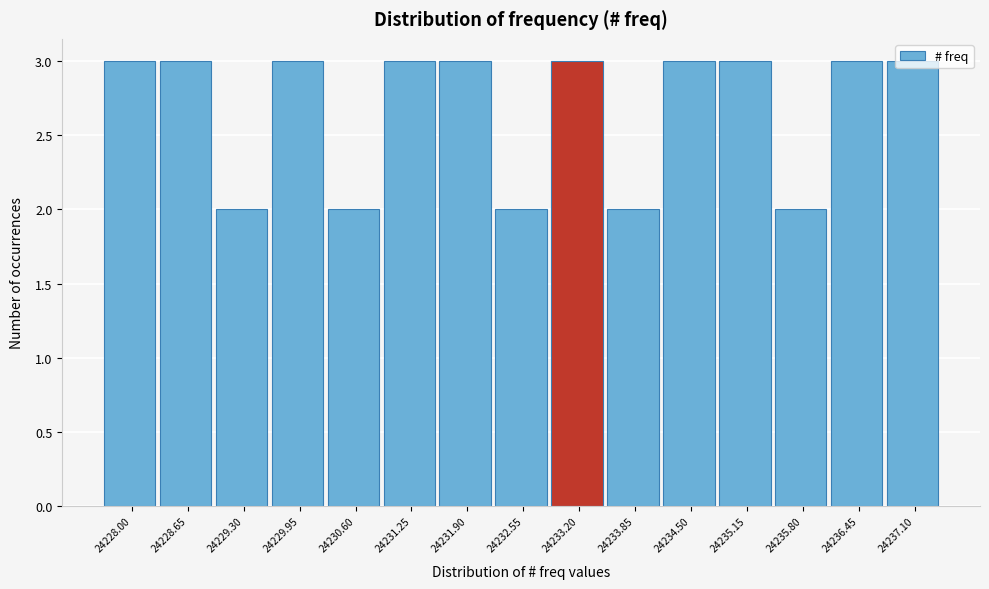

Is it true that the value at 24232.55 is 2?

True